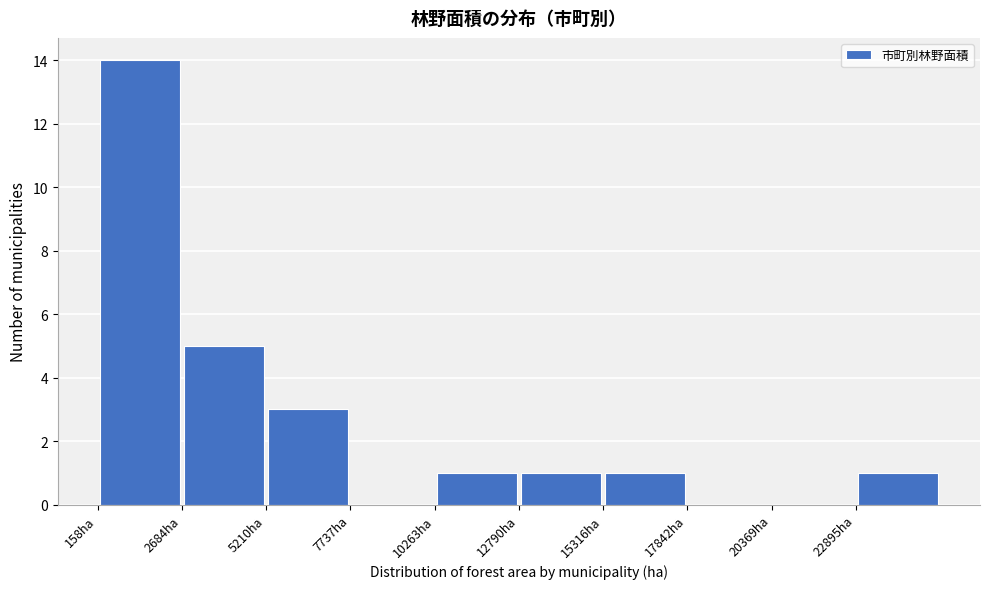

Over which range of the x-axis is the bar tallest?

0 to 2500